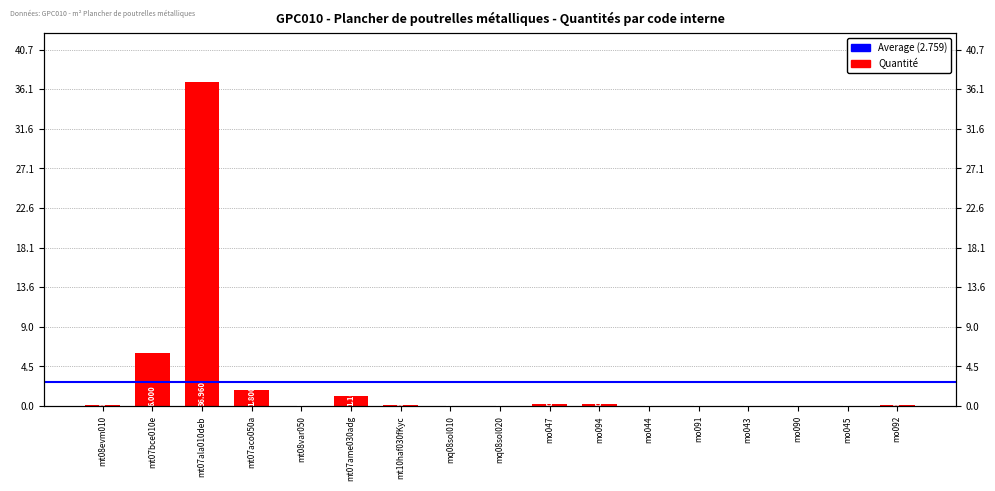

Rank the categories by value from lowest to highest.

mq08sol010, mq08sol020, mt08var050, mo045, mo043, mo090, mo044, mo091, mt10haf030fKyc, mt08evm010, mo092, mo047, mo094, mt07ame030adg, mt07aco050a, mt07bce010e, mt07ala010deb